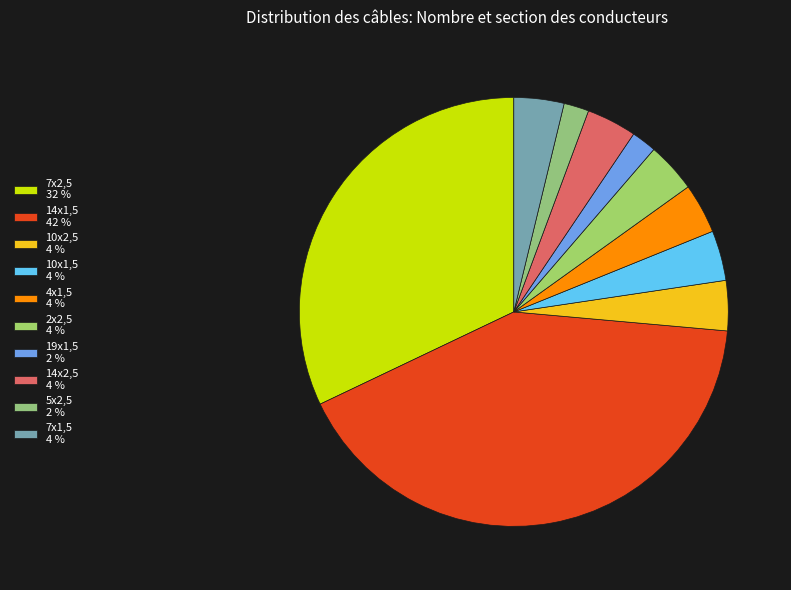

Count the number of slices in the pie.

10